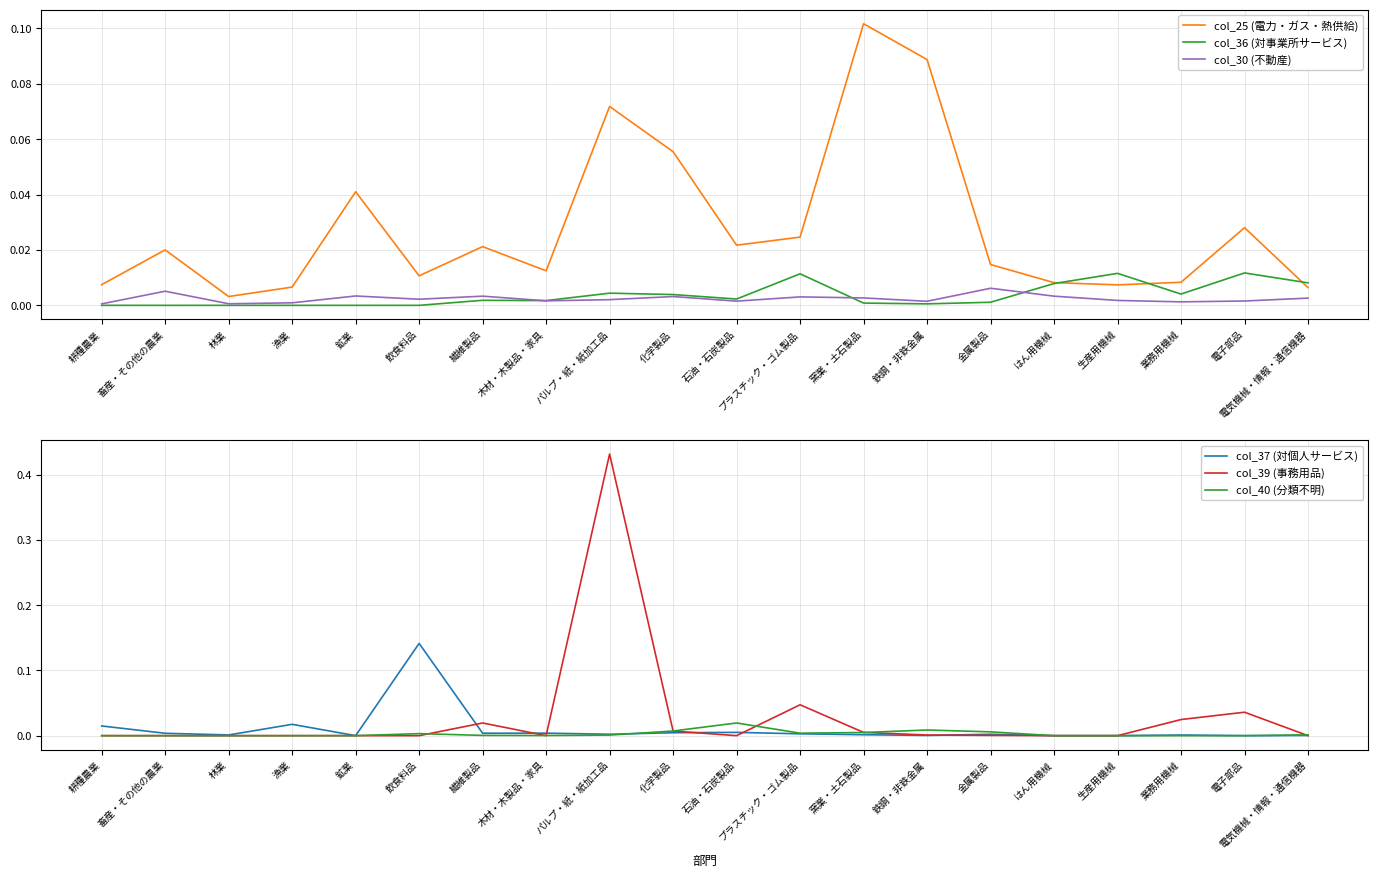

Reading right to left, extract all data points from this chart.

col_25 (電力・ガス・熱供給): 0.0	0.0	0.0	0.0	0.0	0.0	0.1	0.1	0.0	0.0	0.1	0.1	0.0	0.0	0.0	0.0	0.0	0.0	0.0	0.0
col_36 (対事業所サービス): 0.0	0.0	0.0	0.0	0.0	0.0	0.0	0.0	0.0	0.0	0.0	0.0	0.0	0.0	0.0	0.0	0.0	0.0	0.0	0.0
col_30 (不動産): 0.0	0.0	0.0	0.0	0.0	0.0	0.0	0.0	0.0	0.0	0.0	0.0	0.0	0.0	0.0	0.0	0.0	0.0	0.0	0.0
col_37 (対個人サービス): 0.0	0.0	0.0	0.0	0.0	0.0	0.0	0.0	0.0	0.0	0.0	0.0	0.0	0.0	0.1	0.0	0.0	0.0	0.0	0.0
col_39 (事務用品): 0.0	0.0	0.0	0.0	0.0	0.0	0.0	0.0	0.0	0.0	0.0	0.4	0.0	0.0	0.0	0.0	0.0	0.0	0.0	0.0
col_40 (分類不明): 0.0	0.0	0.0	0.0	0.0	0.0	0.0	0.0	0.0	0.0	0.0	0.0	0.0	0.0	0.0	0.0	0.0	0.0	0.0	0.0